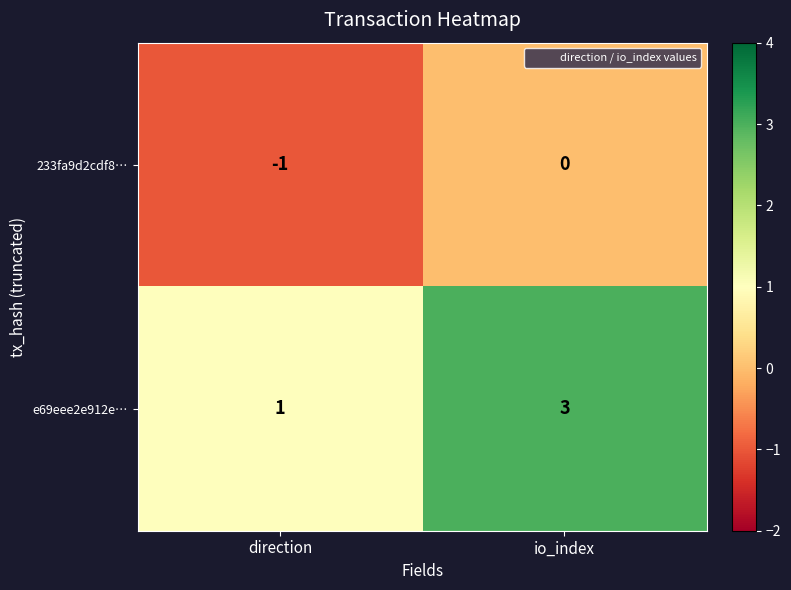

At which category is the sum across all series the highest?

io_index